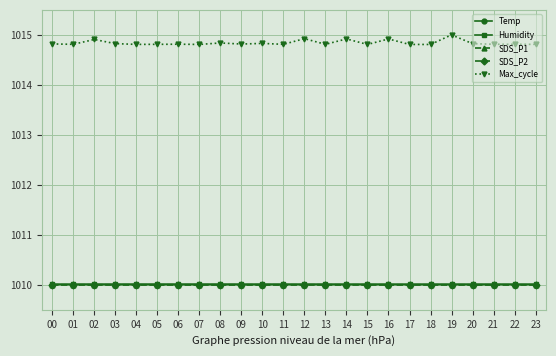

What is the greatest value displayed?

1015.0